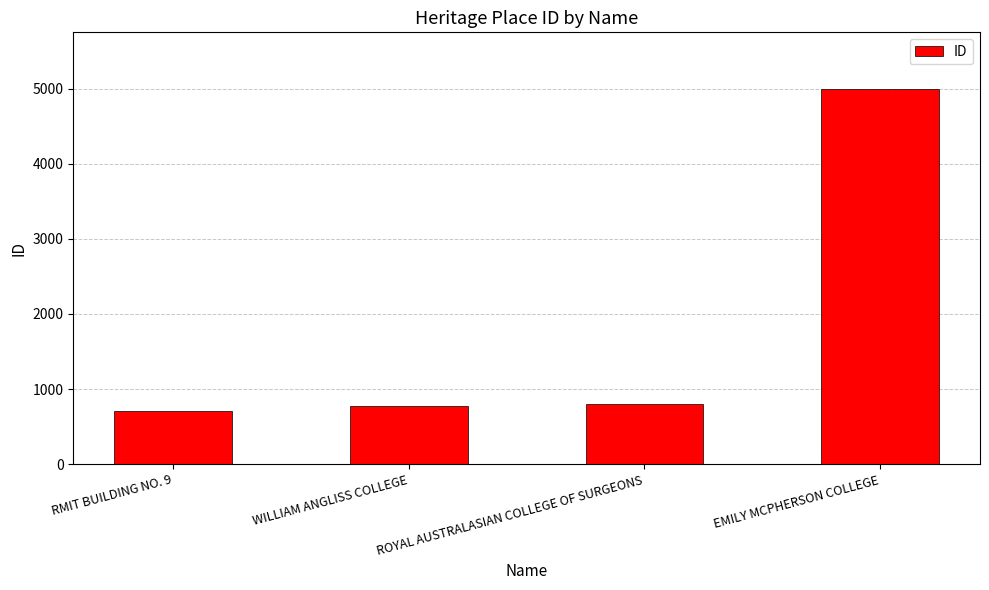

Is it true that the value at EMILY MCPHERSON COLLEGE is 1666?

False